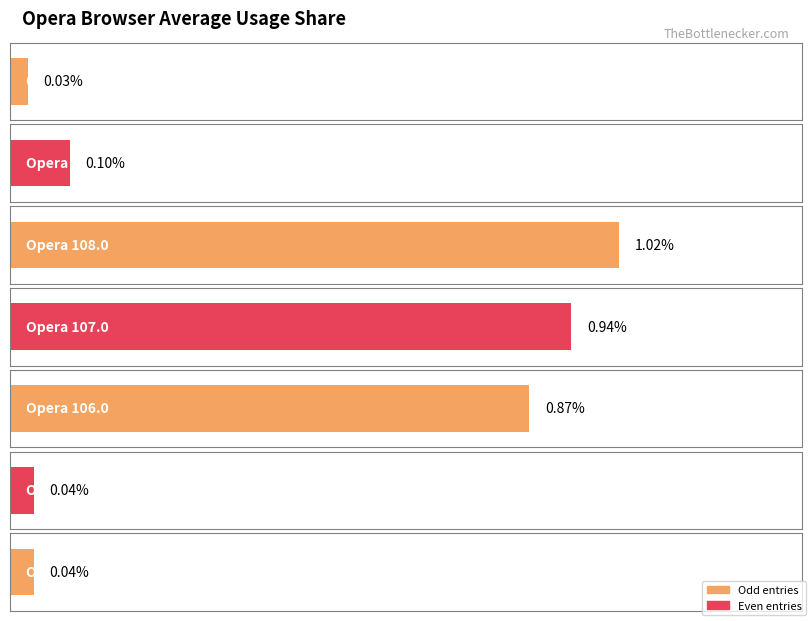

At which category does the chart reach its minimum across all series?

Opera 95.0